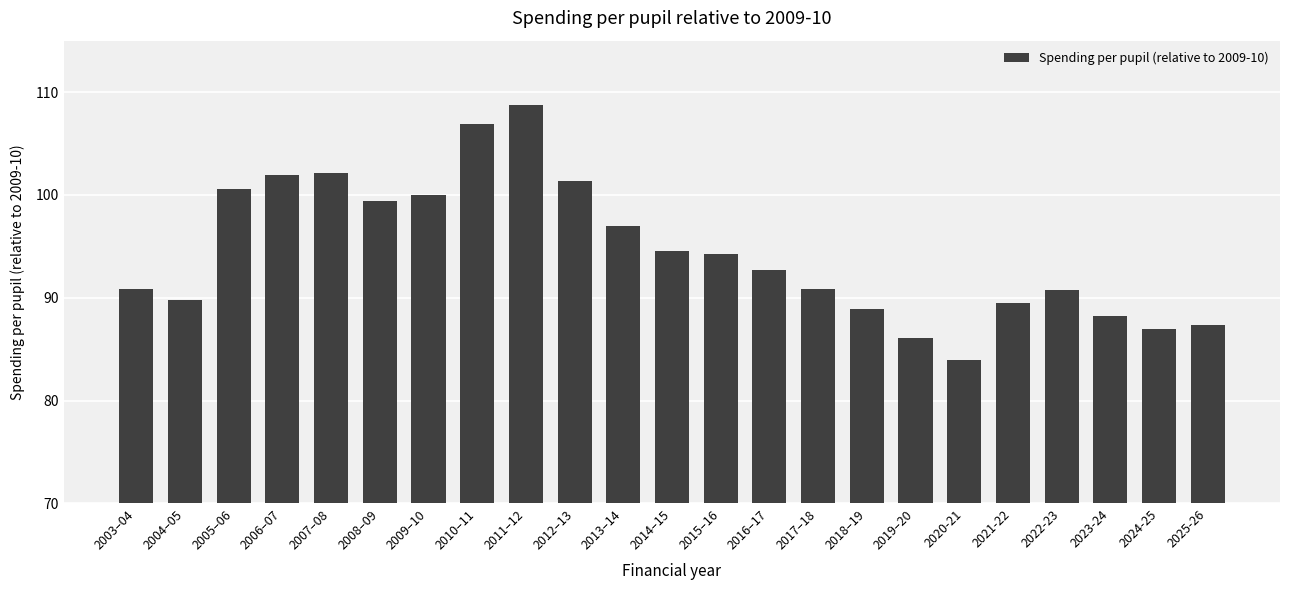

What is the difference between the second highest and second lowest values?

20.8